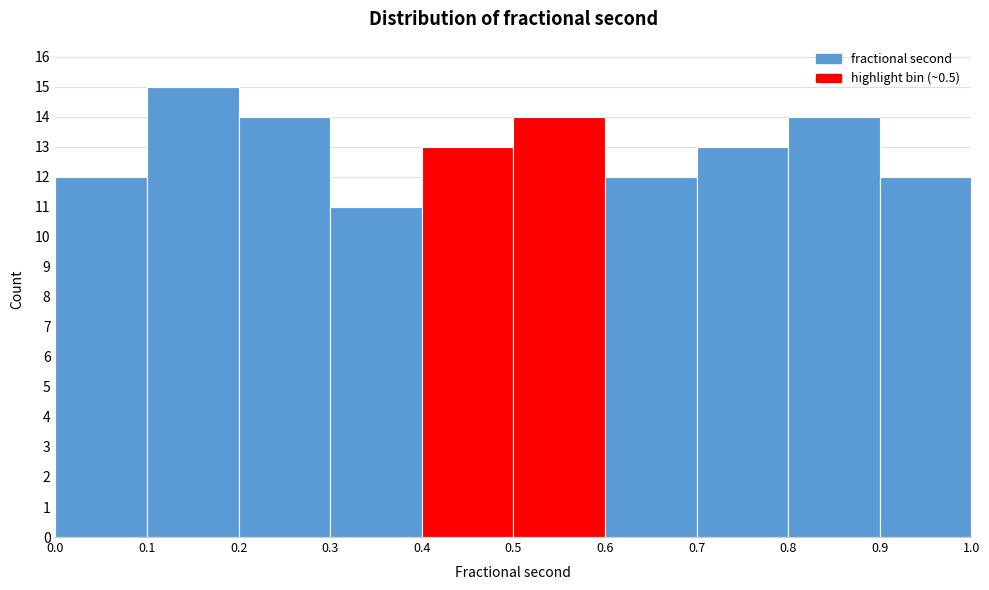

Reading left to right, list every bar in this chart as the range it spans on the x-axis followed by its height. The values are not printed on the chart, so give them approximately, as read against the axis.

0.0 to 0.1: 12
0.1 to 0.2: 15
0.2 to 0.3: 14
0.3 to 0.4: 11
0.4 to 0.5: 13
0.5 to 0.6: 14
0.6 to 0.7: 12
0.7 to 0.8: 13
0.8 to 0.9: 14
0.9 to 1.0: 12